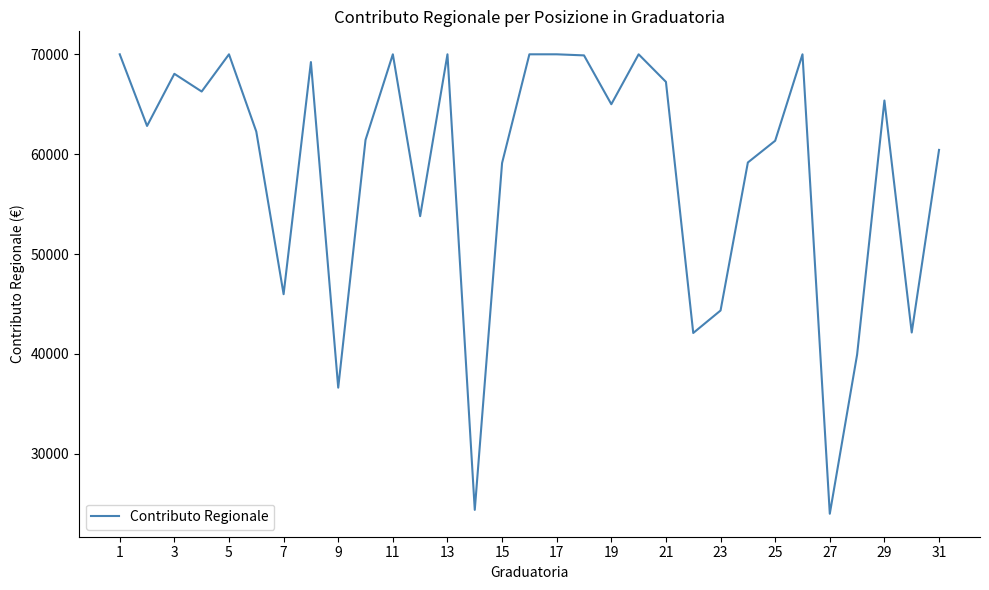

What is the maximum value shown in the chart?

70000.0